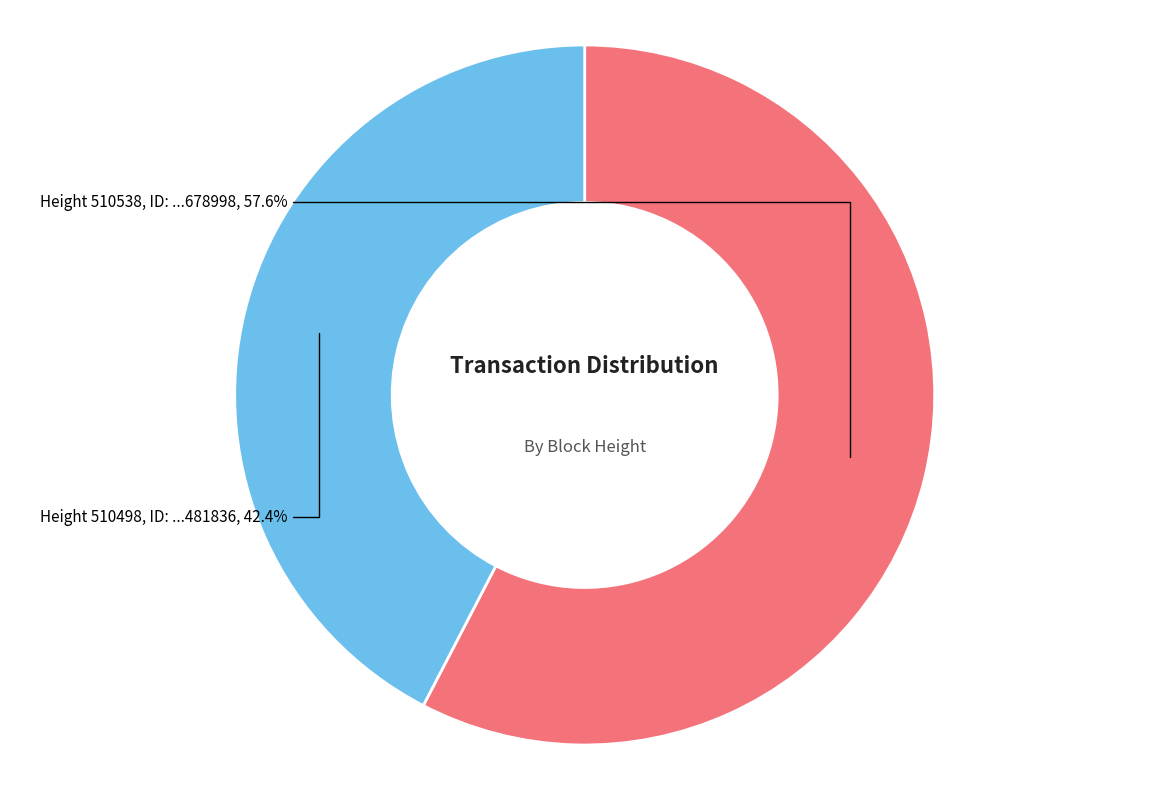

Does any single category account for the majority?

Yes